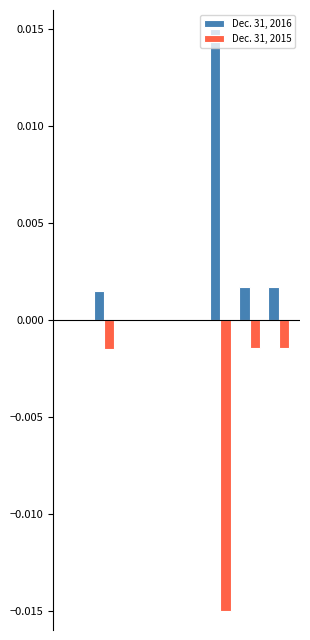

Which series has the largest total across all categories?

Dec. 31, 2016